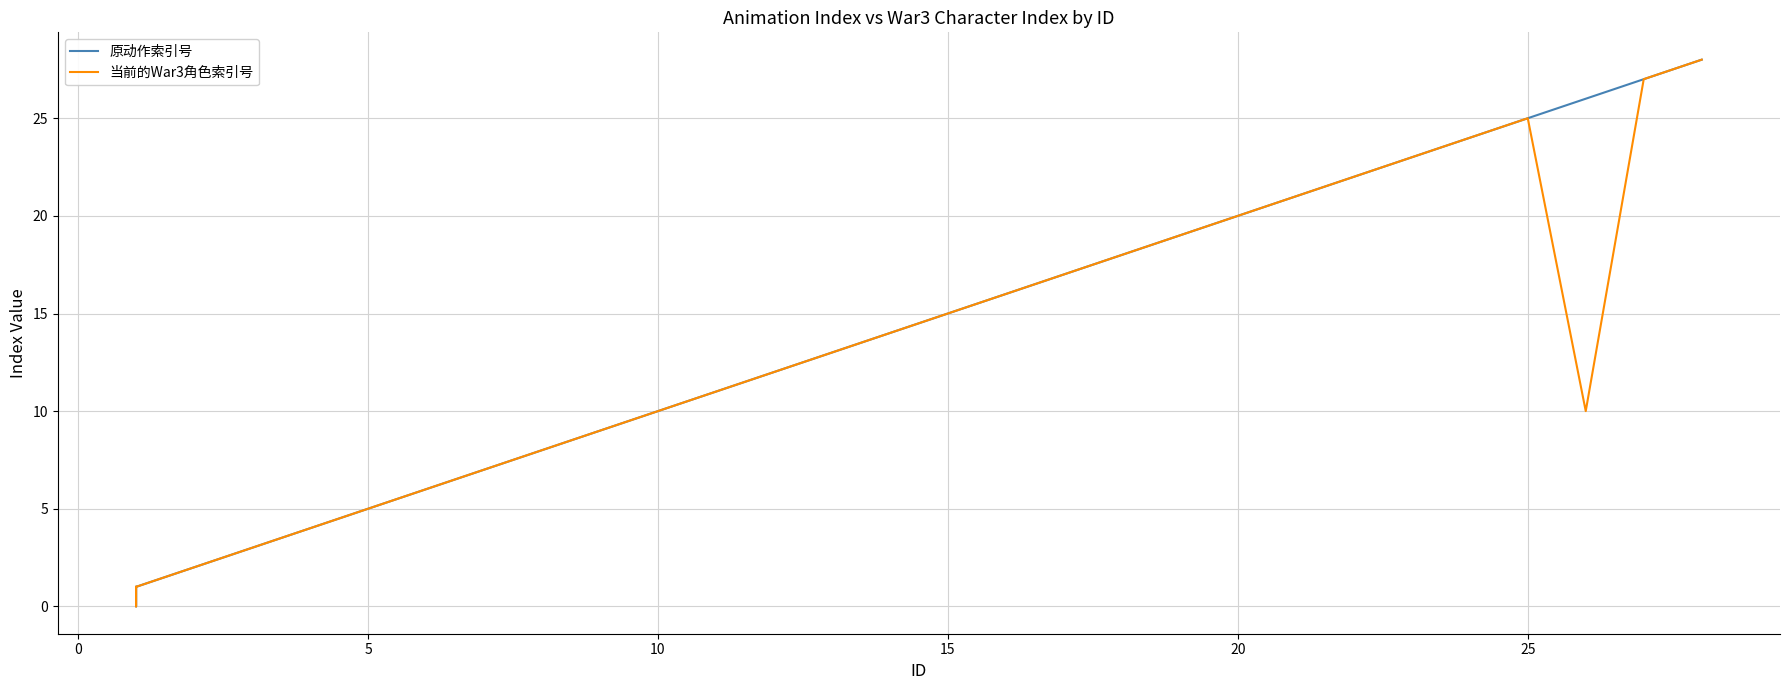

Rank the series by their maximum value, from highest to lowest.

原动作索引号, 当前的War3角色索引号